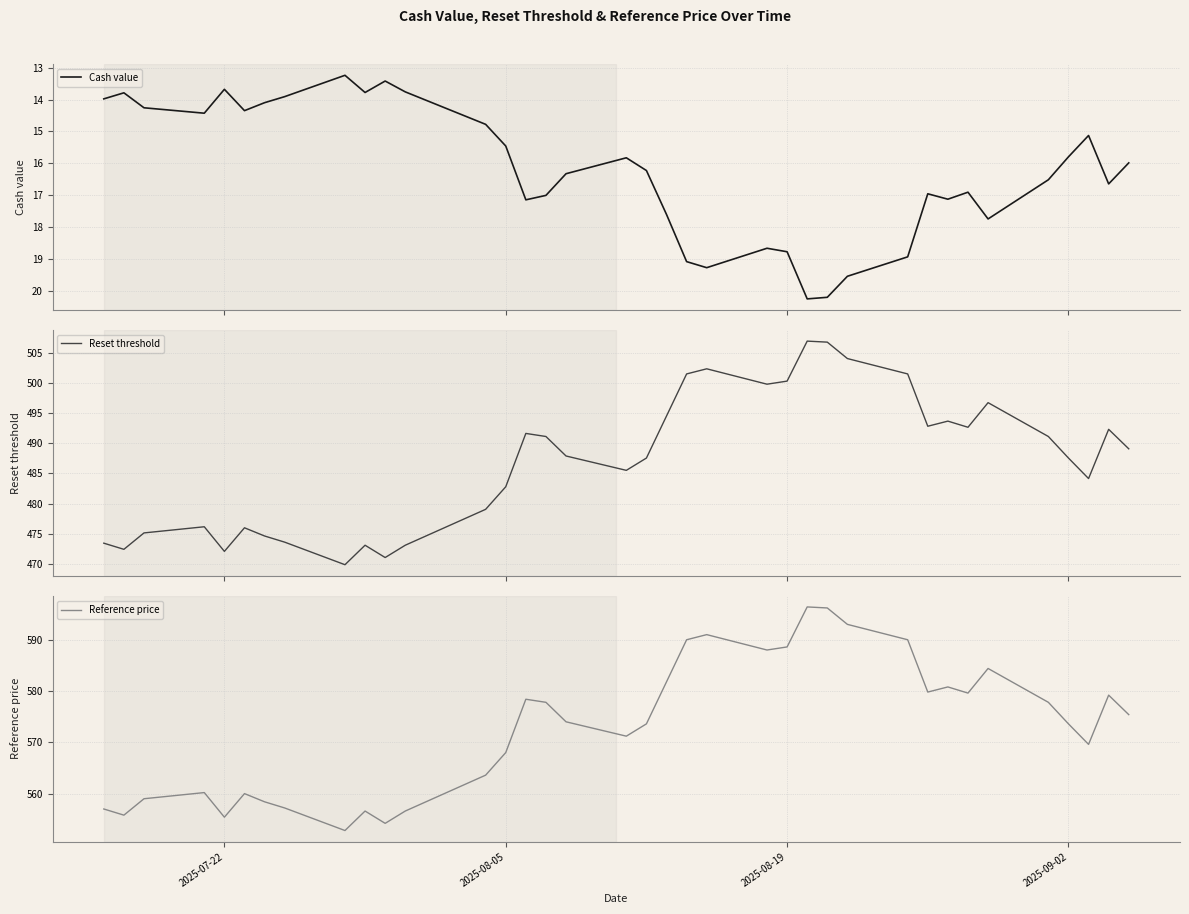

Is it true that Reference price equals 962.4 at 15?

False